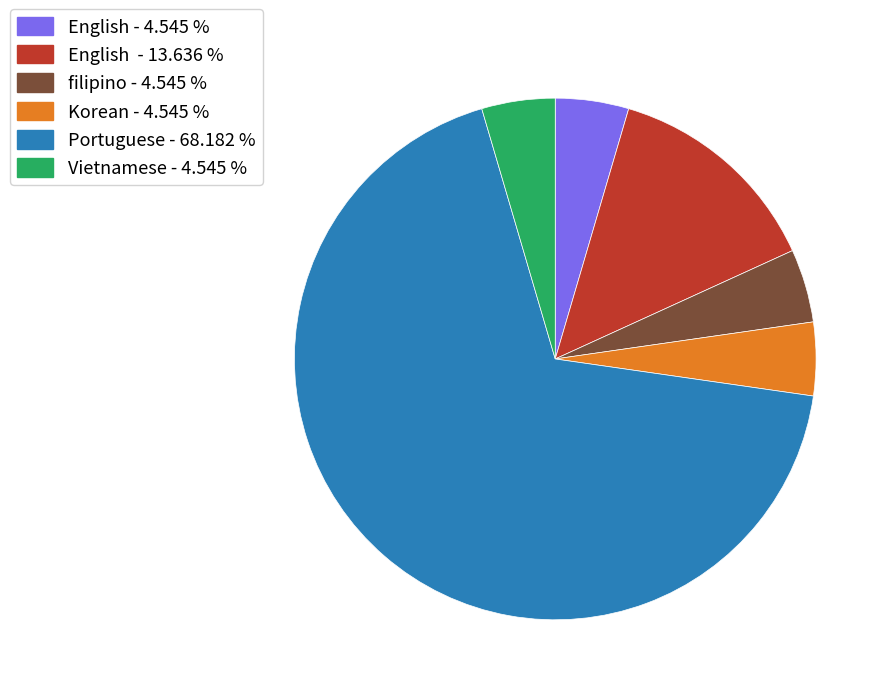

Count the number of slices in the pie.

6